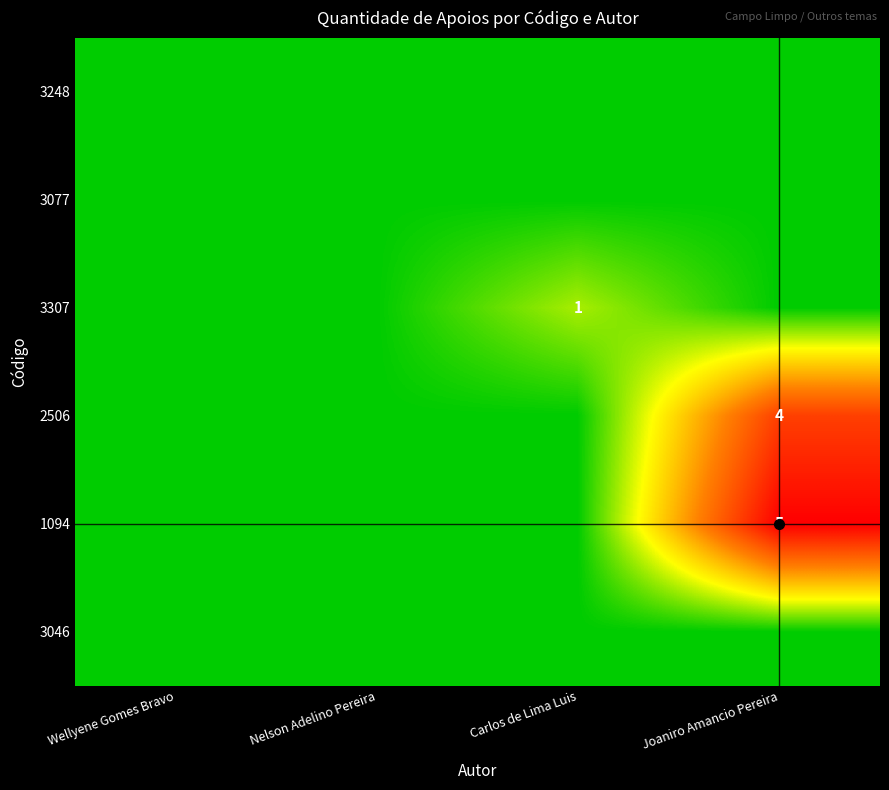

Where is 3248 nearest to the value 0?

Wellyene Gomes Bravo